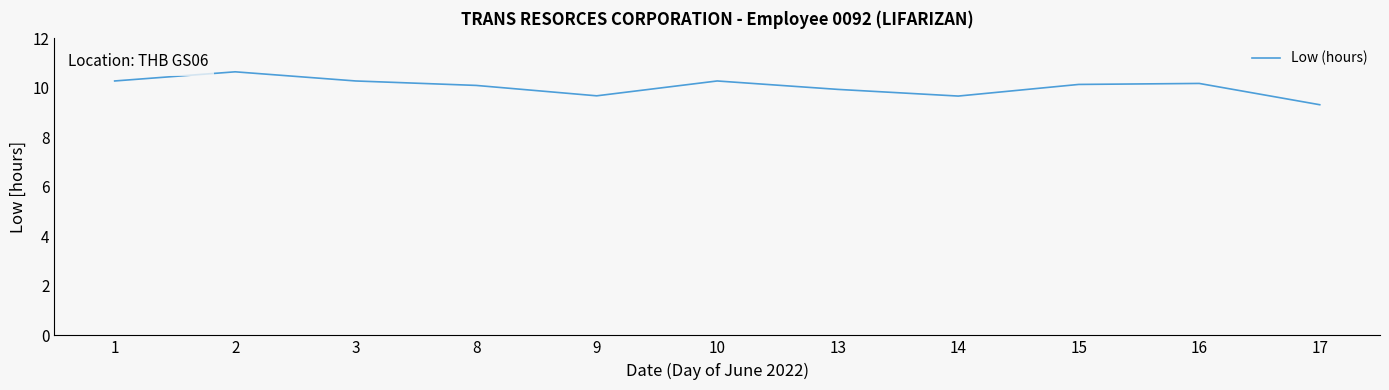

Where is the first local maximum?

2